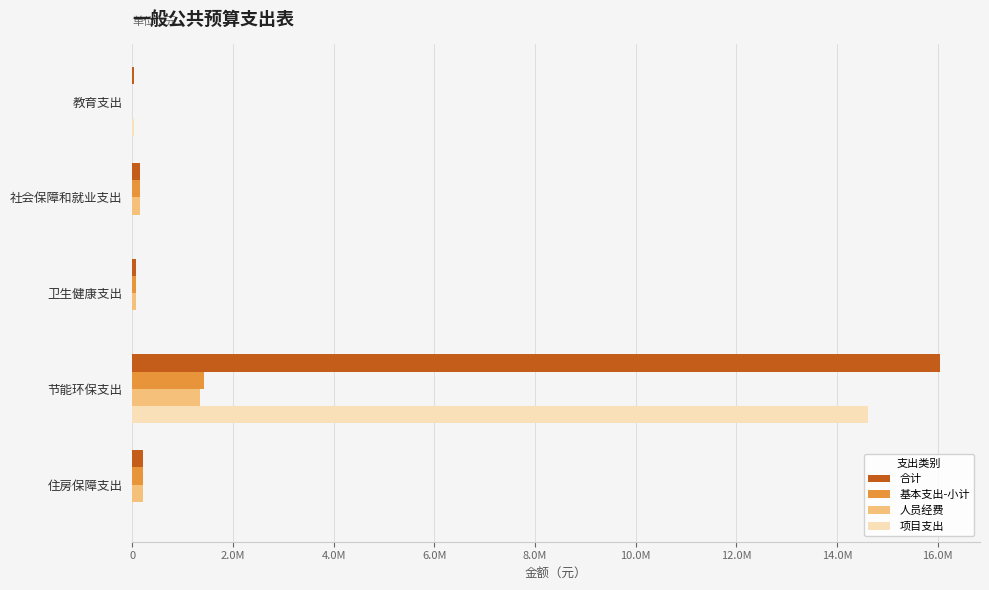

What are all the series names shown in the legend?

合计, 基本支出-小计, 人员经费, 项目支出